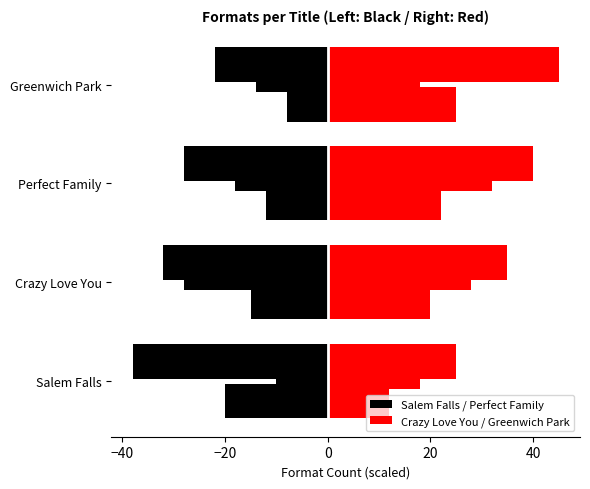

Is it true that Salem Falls equals -14 at Crazy Love You?

False